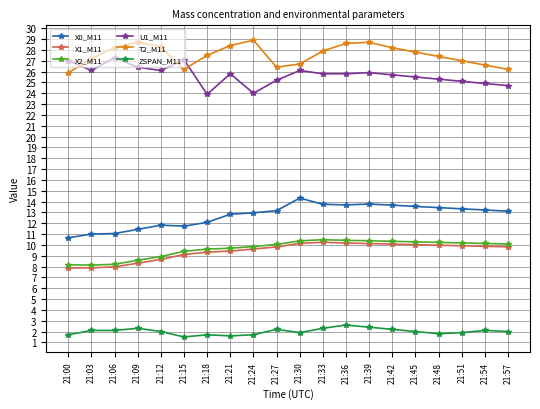

True or false: U1_M11 and ZSPAN_M11 cross at least once.

False